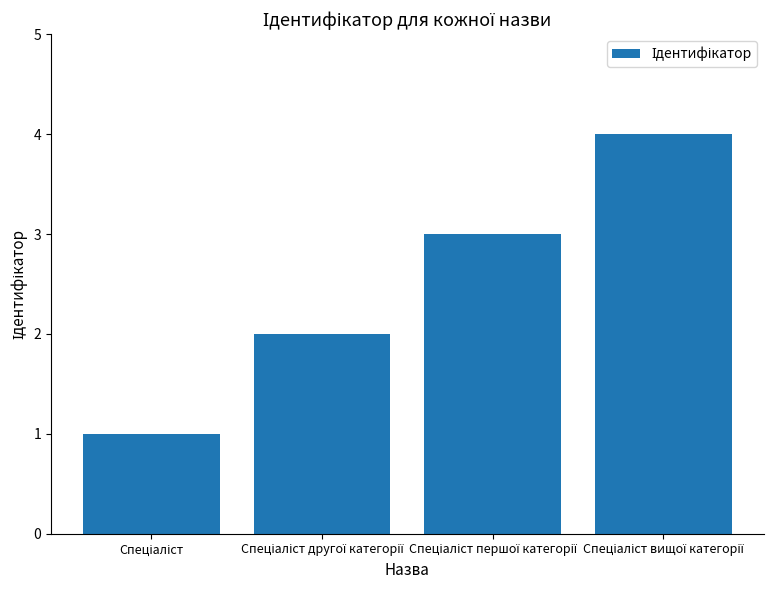

Does the chart contain any negative values?

No